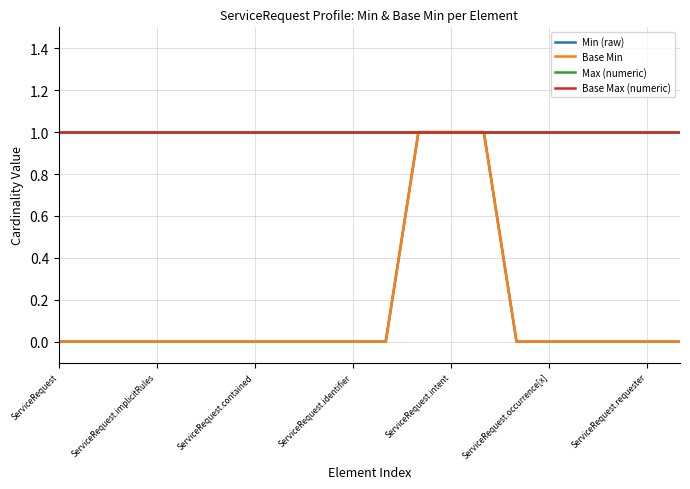

True or false: Base Min and Max (numeric) cross at least once.

False